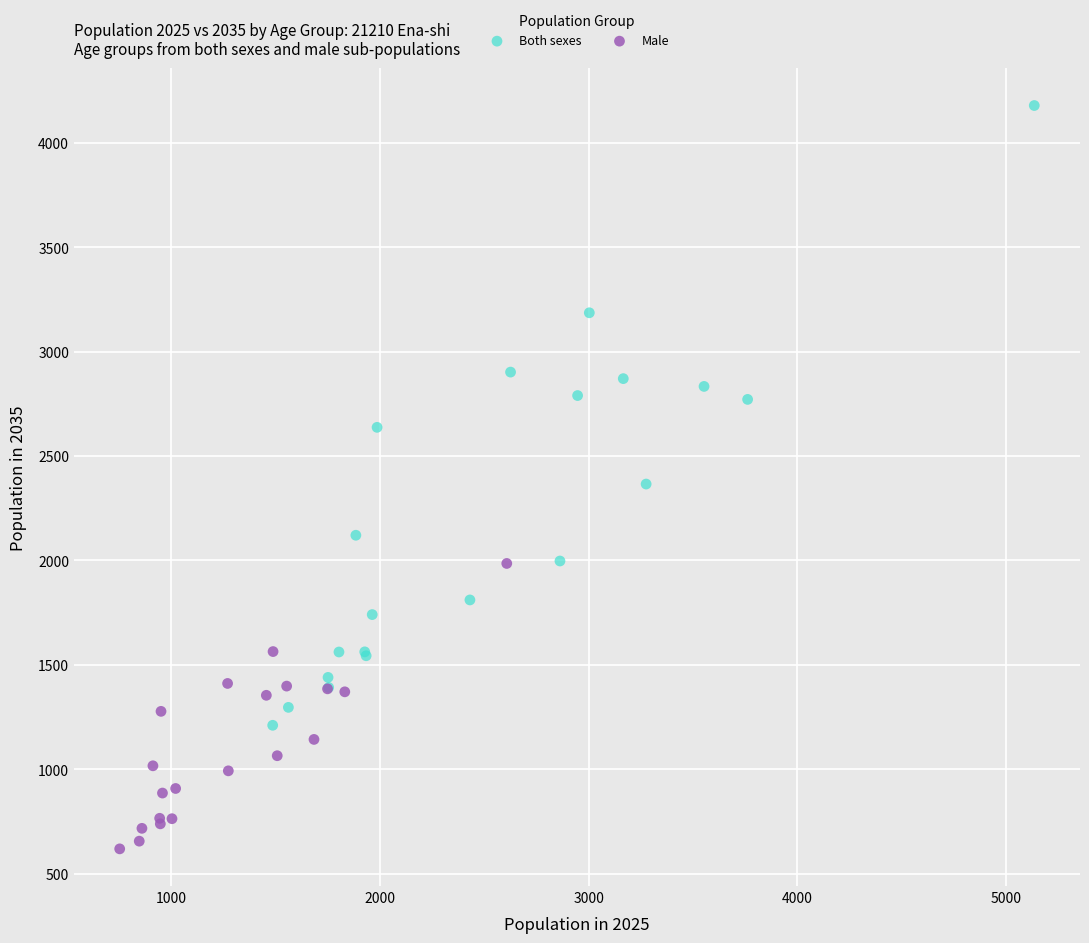

Which series has the largest Y range (max minus min)?

Both sexes